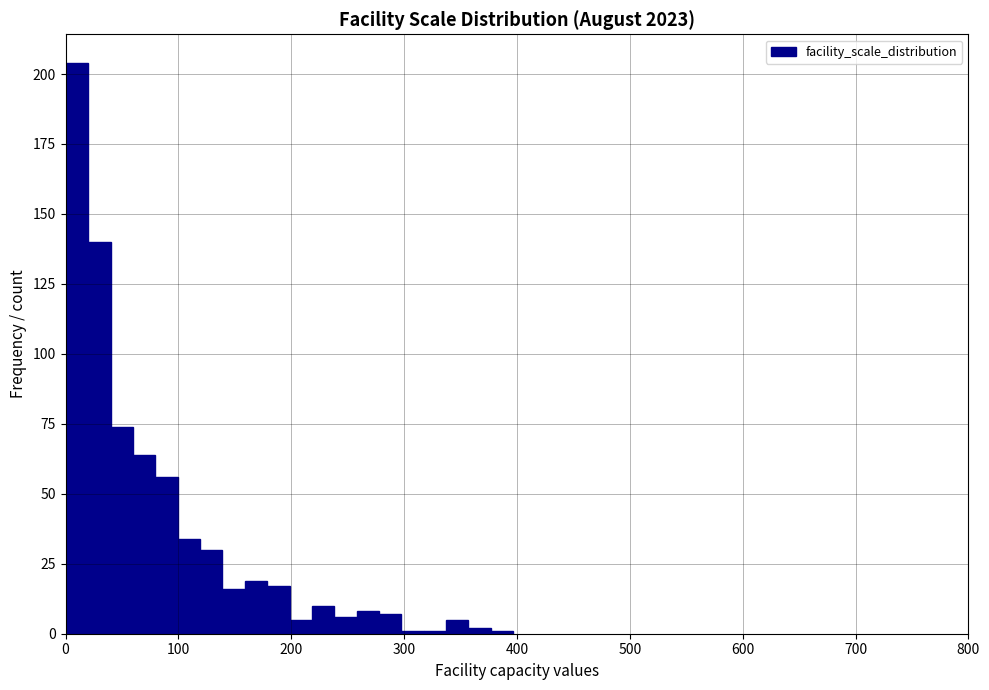

Around what value on the x-axis is the tallest bar? Give the approximate position of its centre, as read against the axis.

10